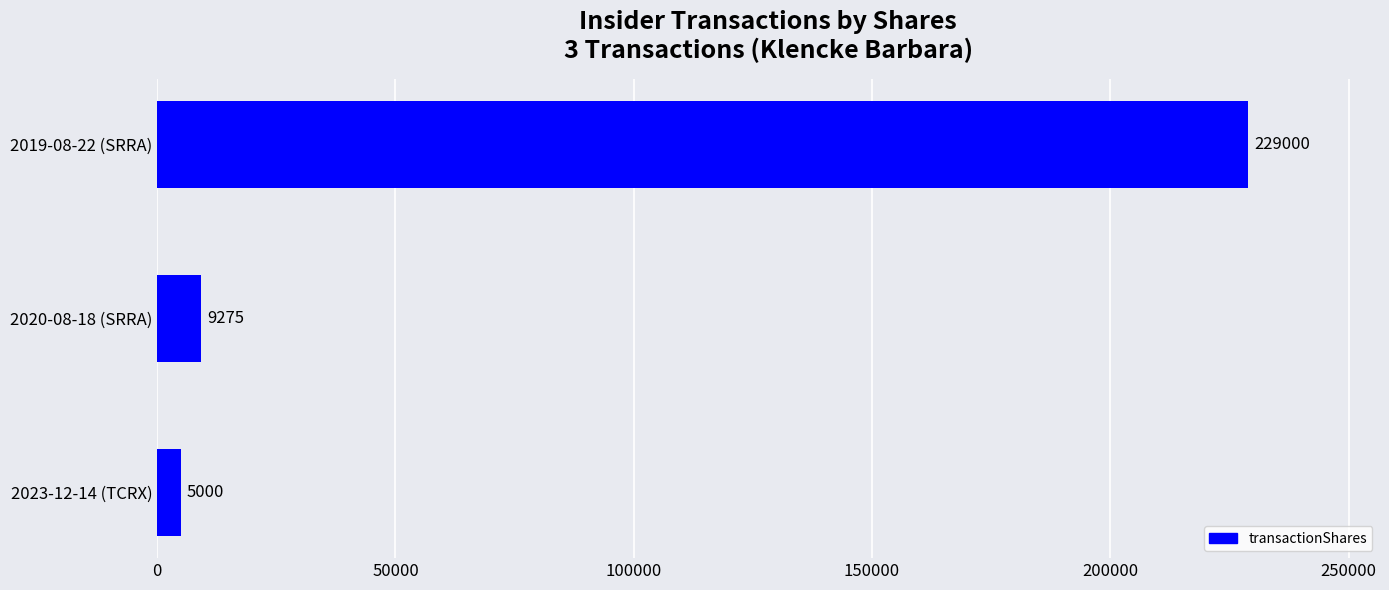

Which has a higher value, 2023-12-14 (TCRX) or 2020-08-18 (SRRA)?

2020-08-18 (SRRA)